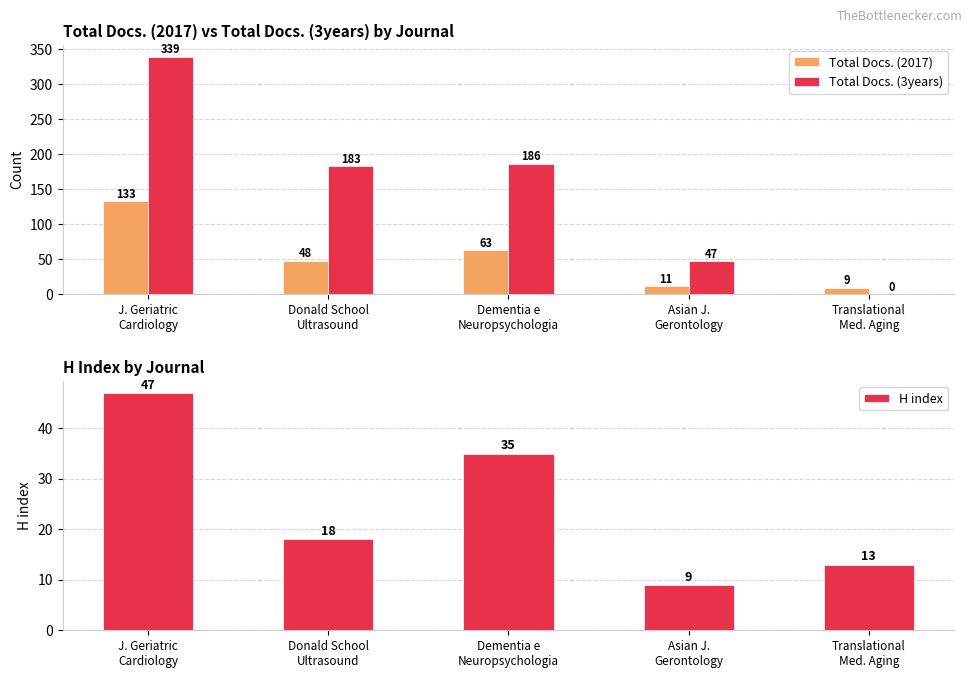

Which label corresponds to the smallest value in the chart?

Translational
Med. Aging